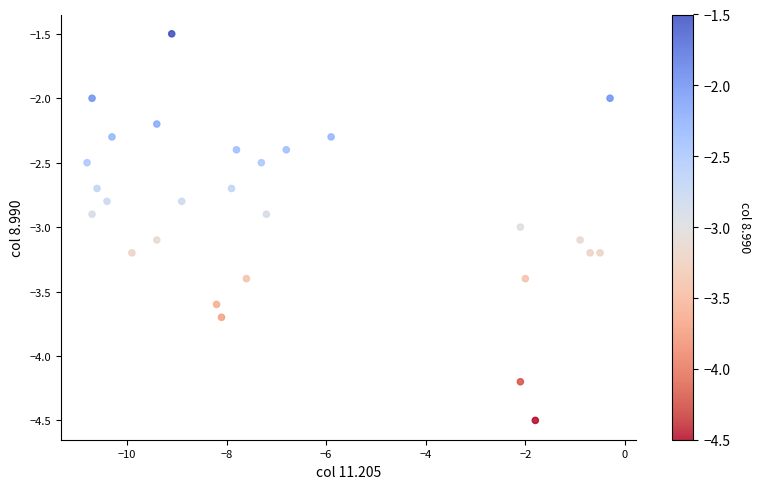

What is the range of Y values (max minus min)?

3.0